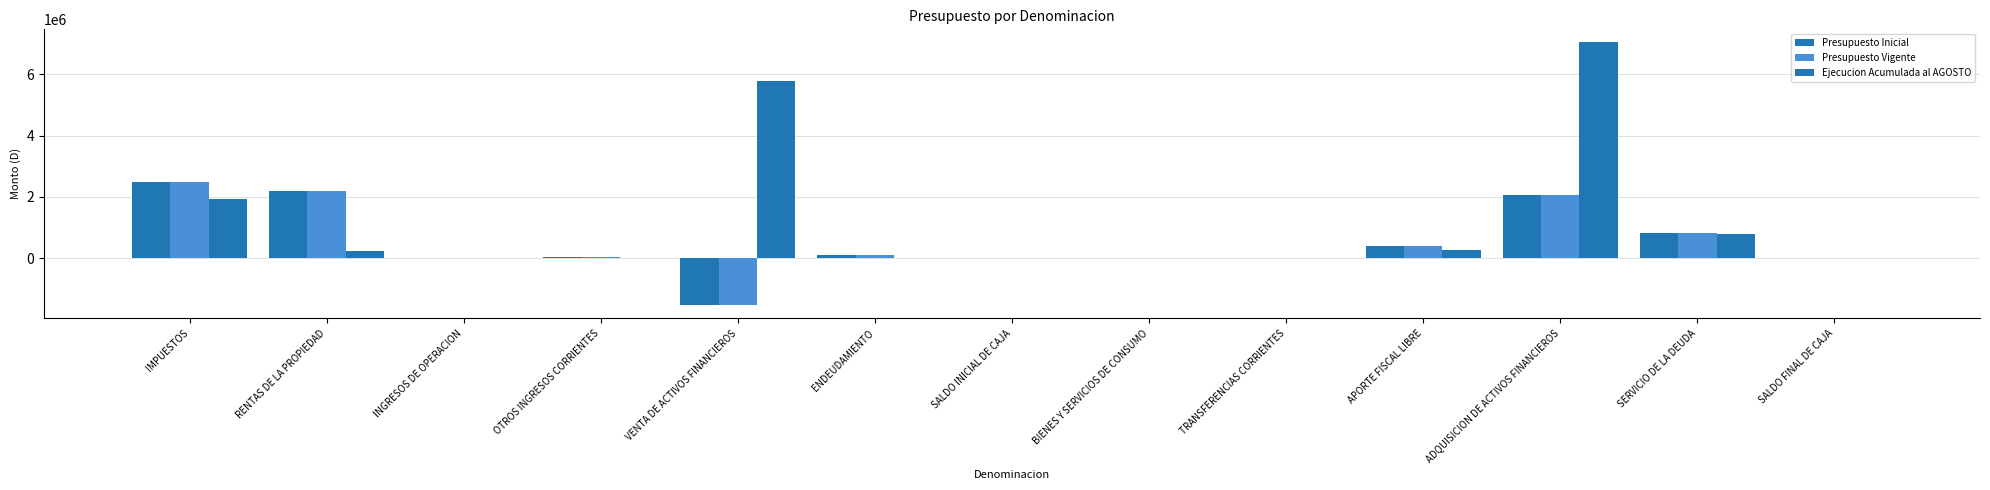

List the series in order of their peak value, highest first.

Ejecucion Acumulada al AGOSTO, Presupuesto Inicial, Presupuesto Vigente